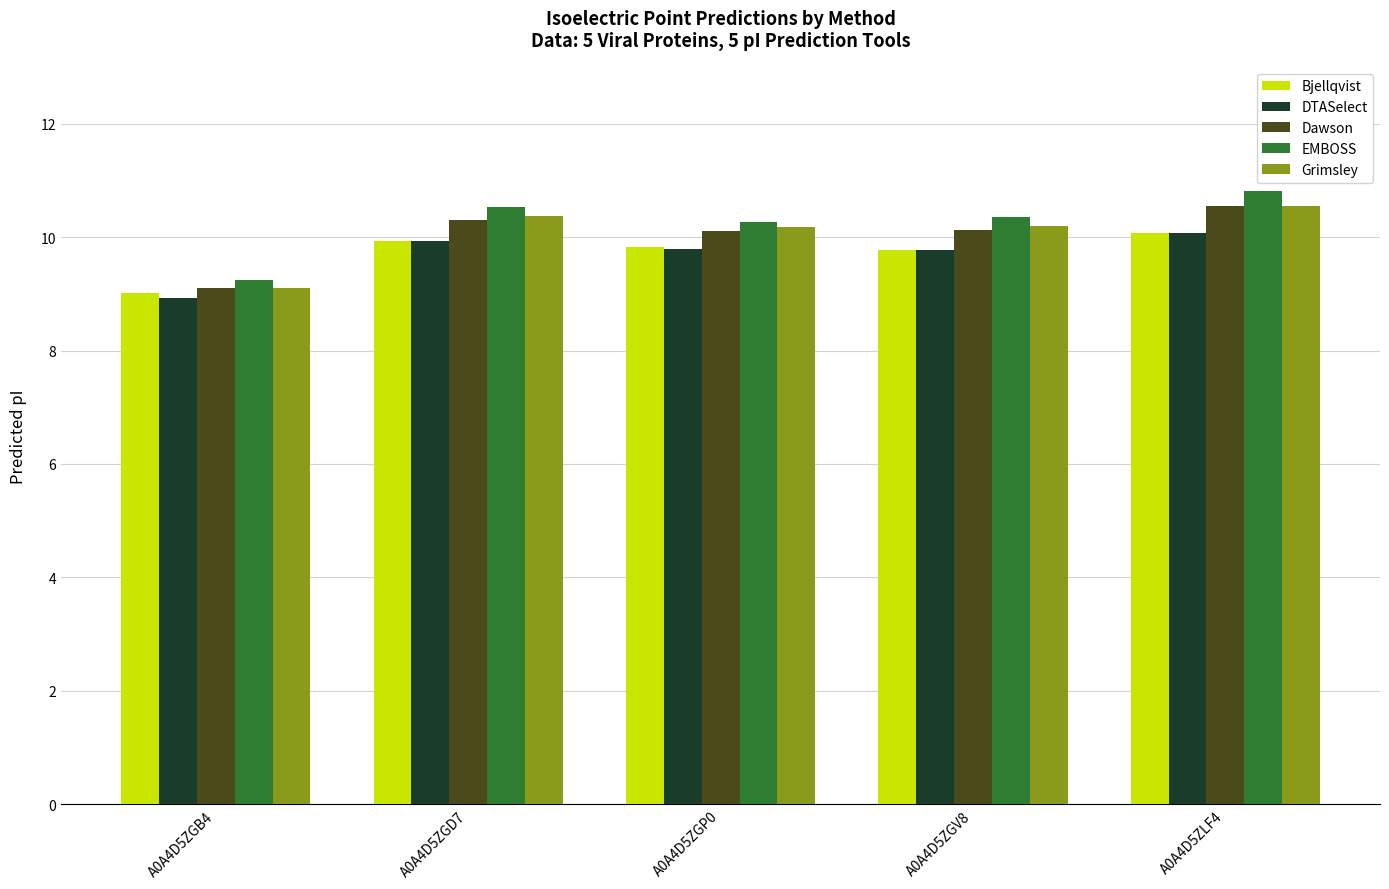

Between A0A4D5ZGB4 and A0A4D5ZGD7, which series saw the biggest shift?

EMBOSS